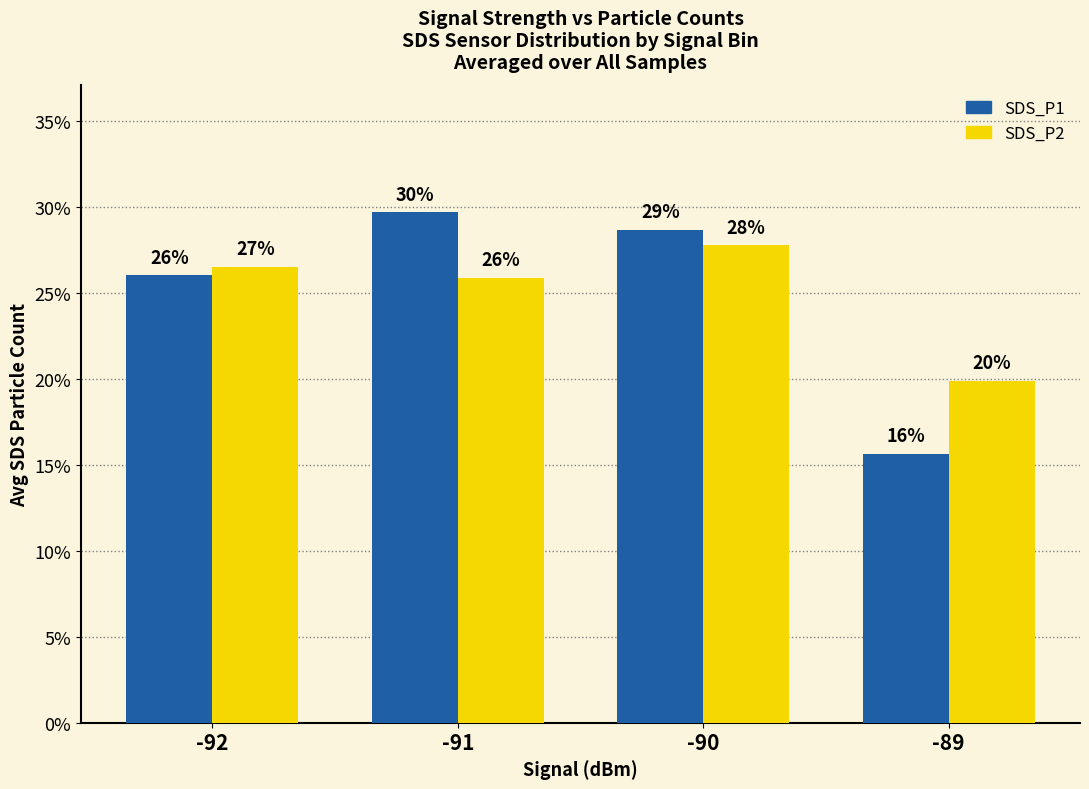

What is the smallest value displayed?

15.6